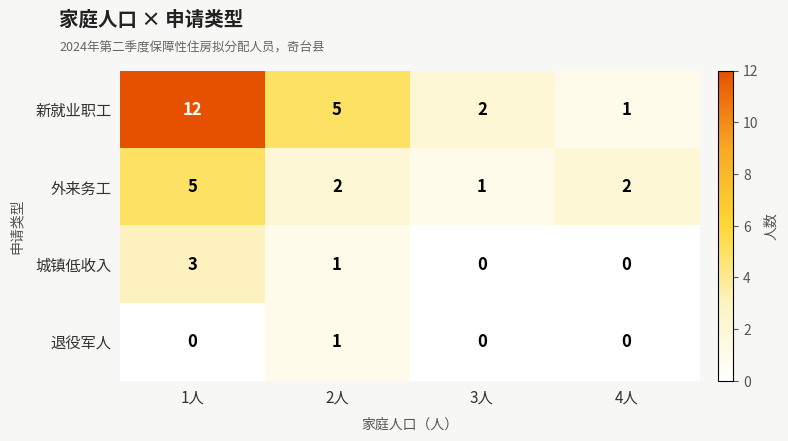

Which category has the lowest value in the 新就业职工 series?

4人